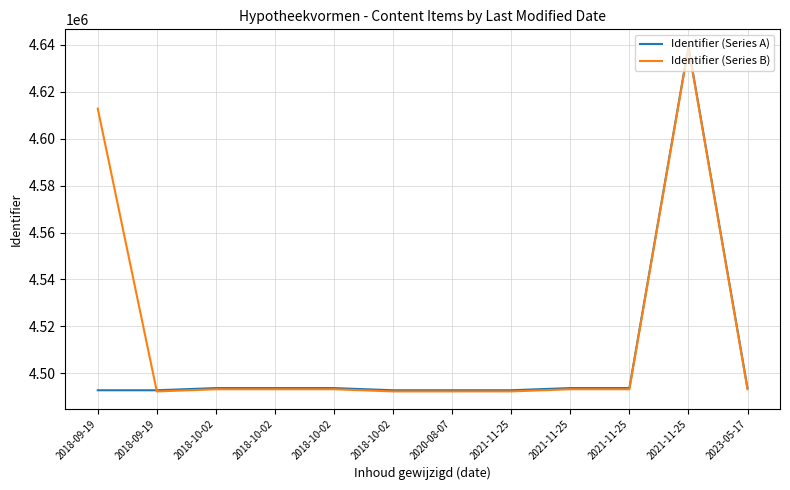

What is the sum of the Identifier (Series A) values at 2018-10-02 and 2021-11-25?

8987470